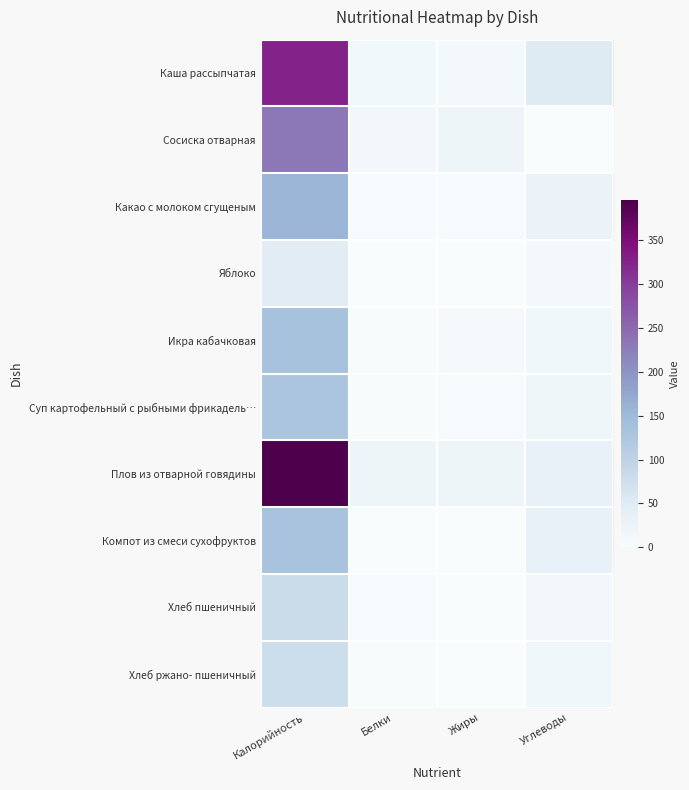

At which category is the sum across all series the highest?

Калорийность